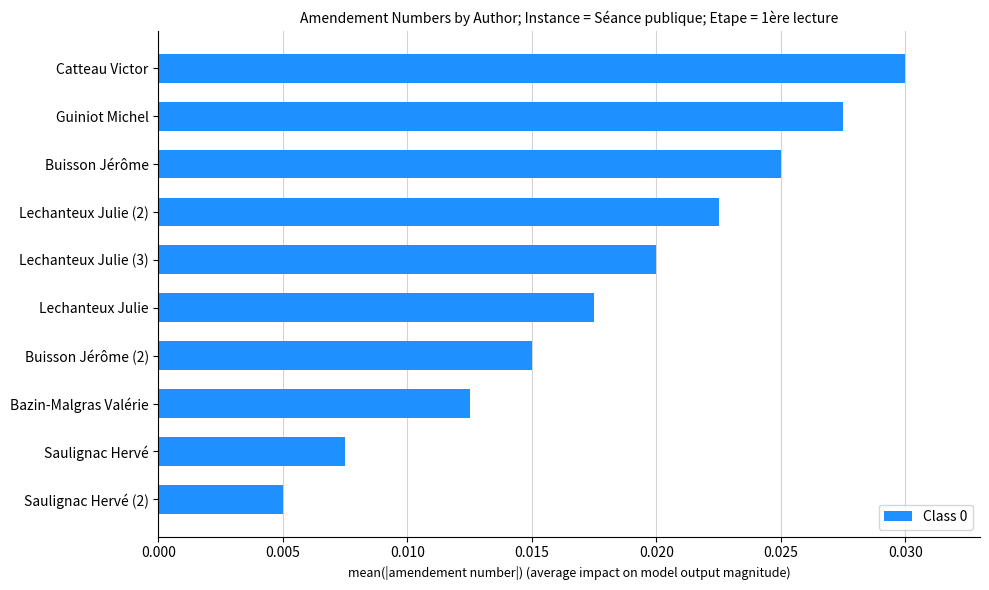

Which has a higher value, Lechanteux Julie (3) or Saulignac Hervé (2)?

Lechanteux Julie (3)